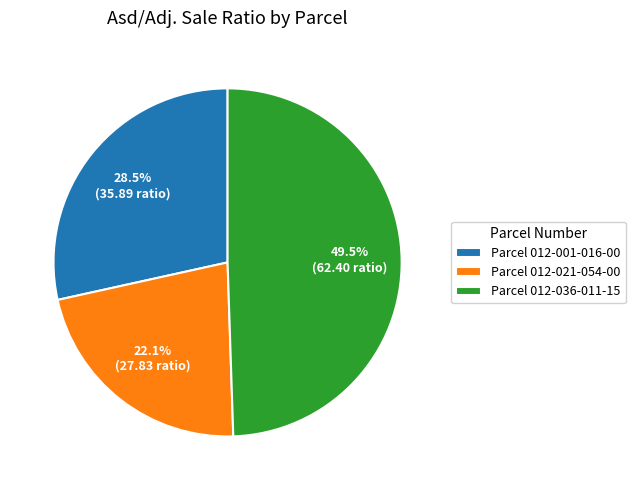

Is the sum of Parcel 012-021-054-00 and Parcel 012-036-011-15 greater than half?

Yes